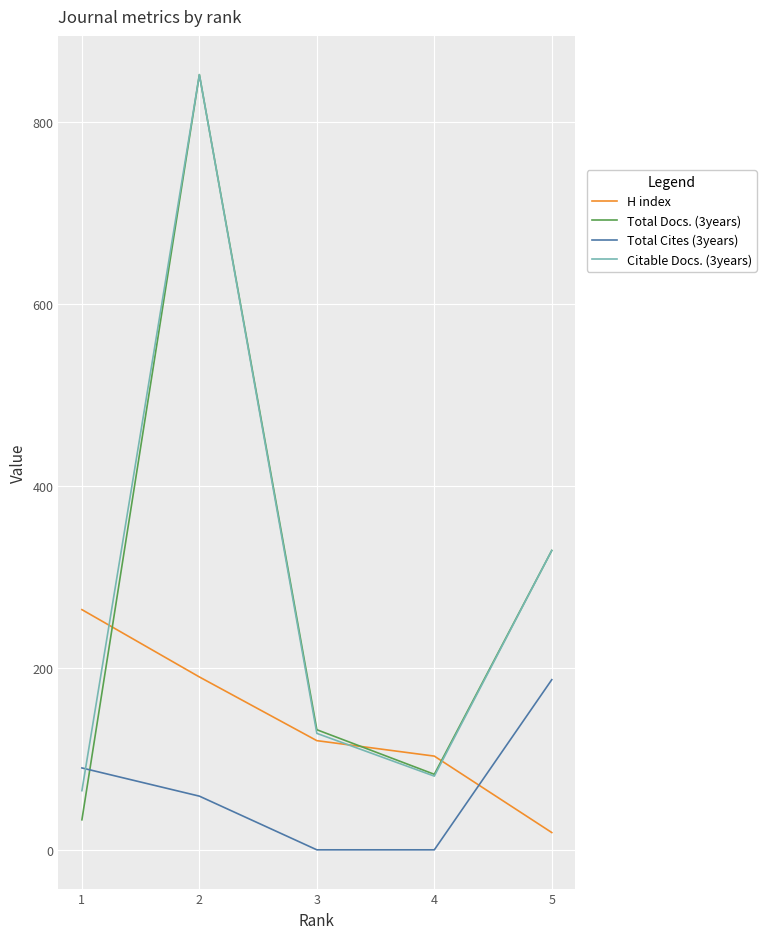

The H index series shows 103 at 4. True or false?

True